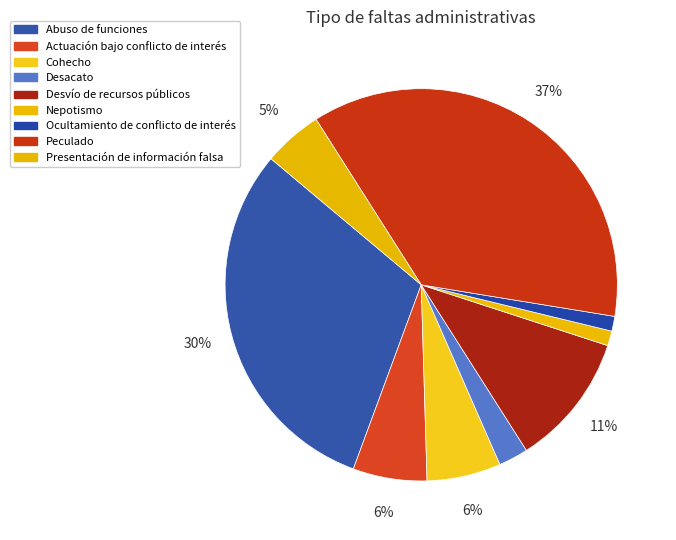

Which slice is the smallest?

Nepotismo